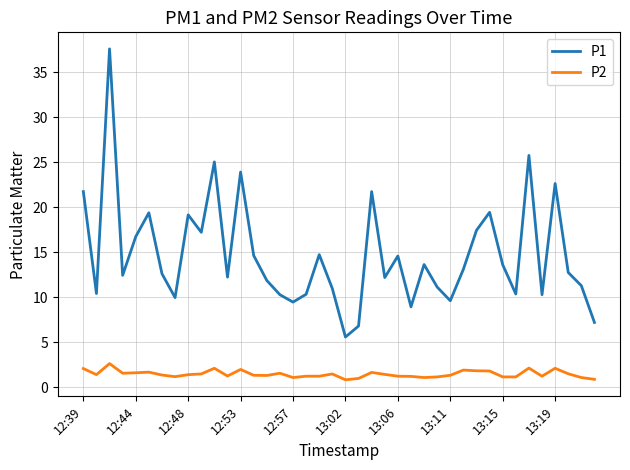

True or false: P1 and P2 intersect in this chart.

False